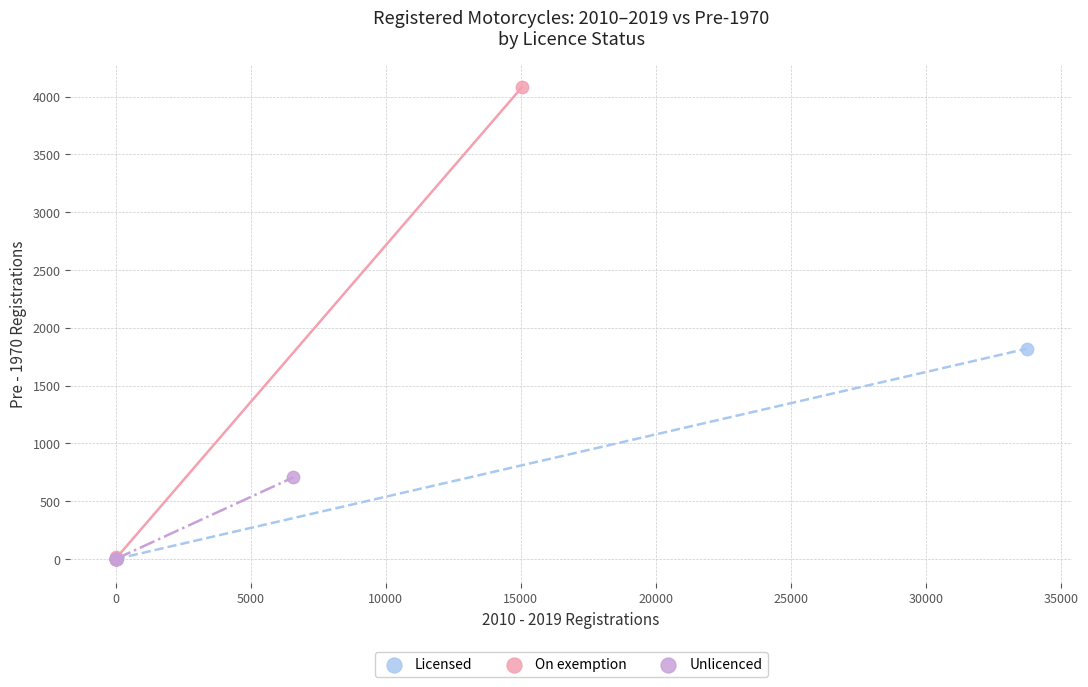

Which series has the largest Y range (max minus min)?

On exemption